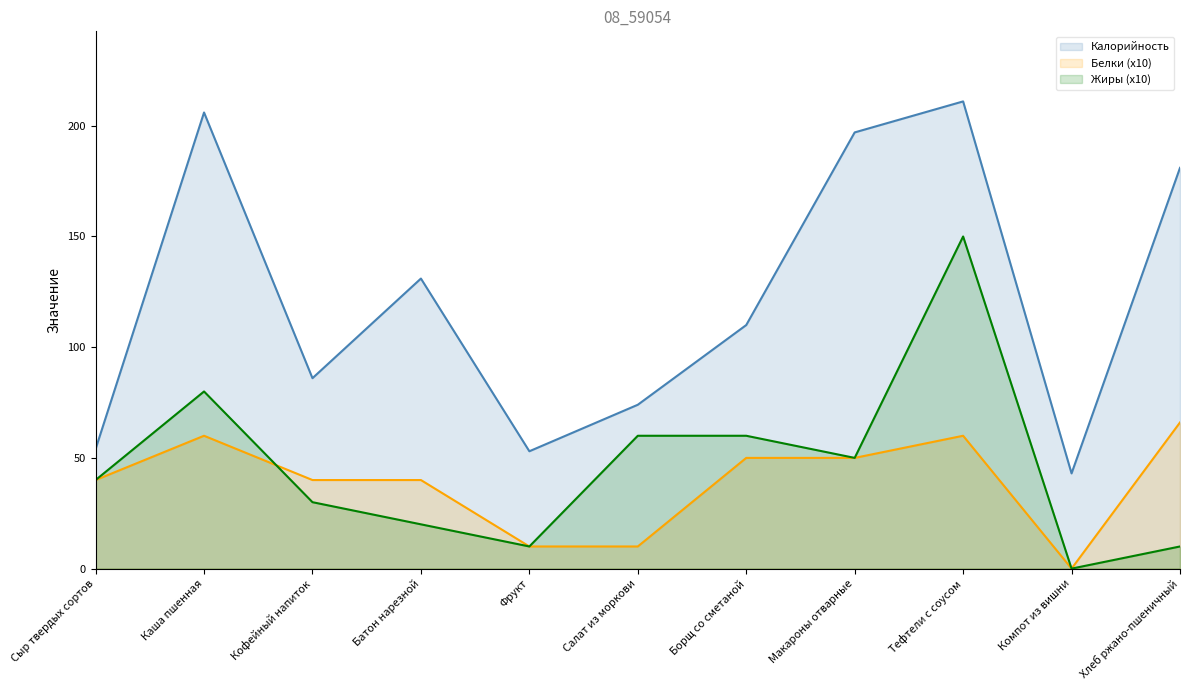

At which label does Белки reach its peak?

Хлеб ржано-пшеничный